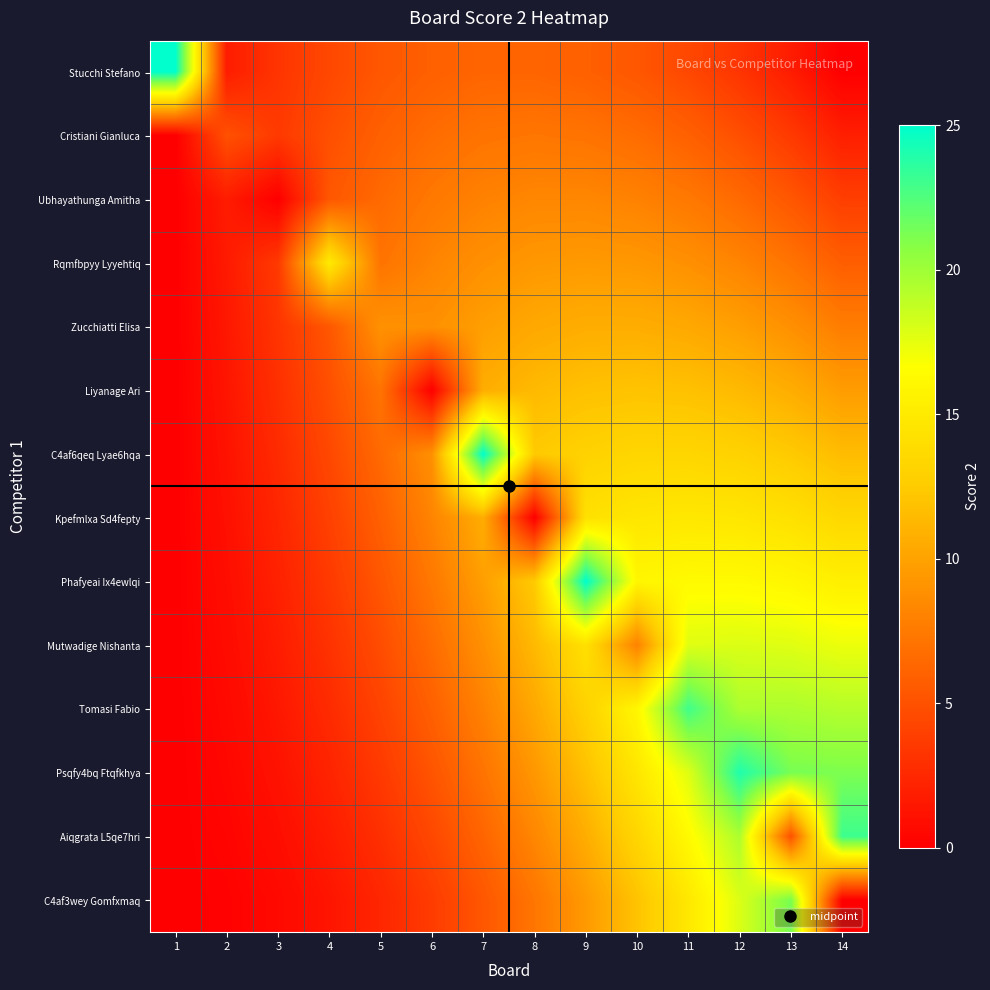

At 12, list the series in order from smallest to largest.

Stucchi Stefano, Cristiani Gianluca, Ubhayathunga Amitha, Rqmfbpyy Lyyehtiq, Zucchiatti Elisa, Liyanage Ari, C4af6qeq Lyae6hqa, Kpefmlxa Sd4fepty, Phafyeai Ix4ewlqi, Mutwadige Nishanta, C4af3wey Gomfxmaq, Aiqgrata L5qe7hri, Tomasi Fabio, Psqfy4bq Ftqfkhya